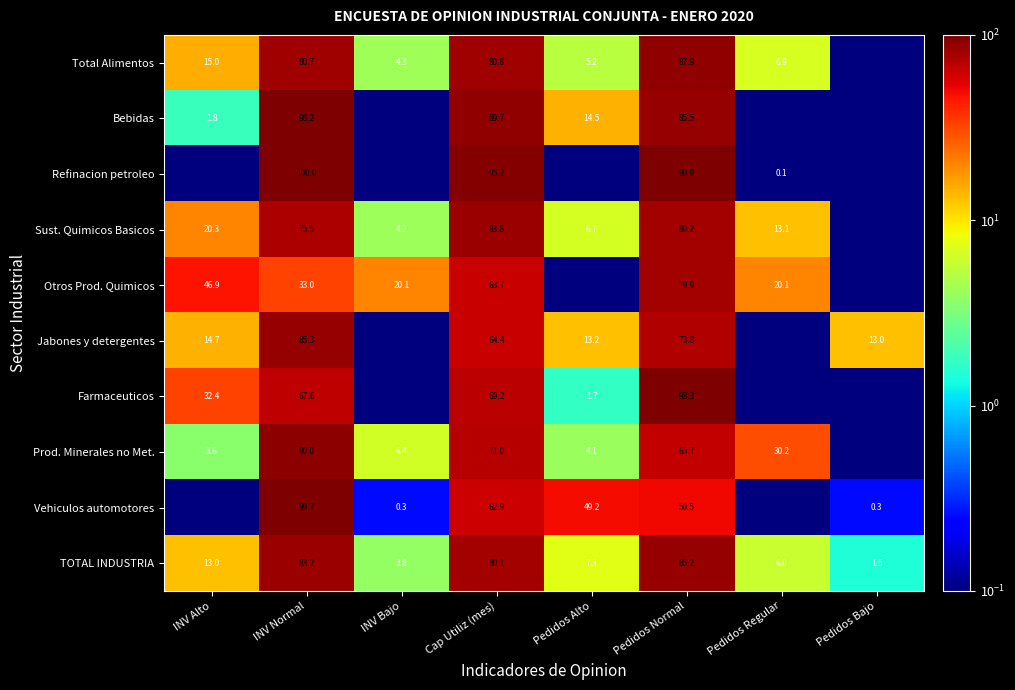

The TOTAL INDUSTRIA series shows 13.0 at INV Alto. True or false?

True